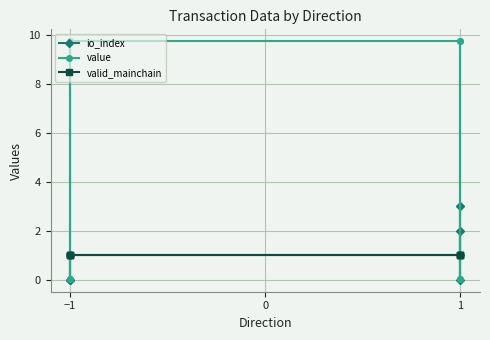

Reading left to right, transcribe all the data shown in this chart.

io_index: 1.0	0.0	0.0	1.0	1.0	2.0	0.0	3.0
value: 9.8	0.0	0.0	9.8	9.8	0.0	0.0	9.8
valid_mainchain: 1.0	1.0	1.0	1.0	1.0	1.0	1.0	1.0